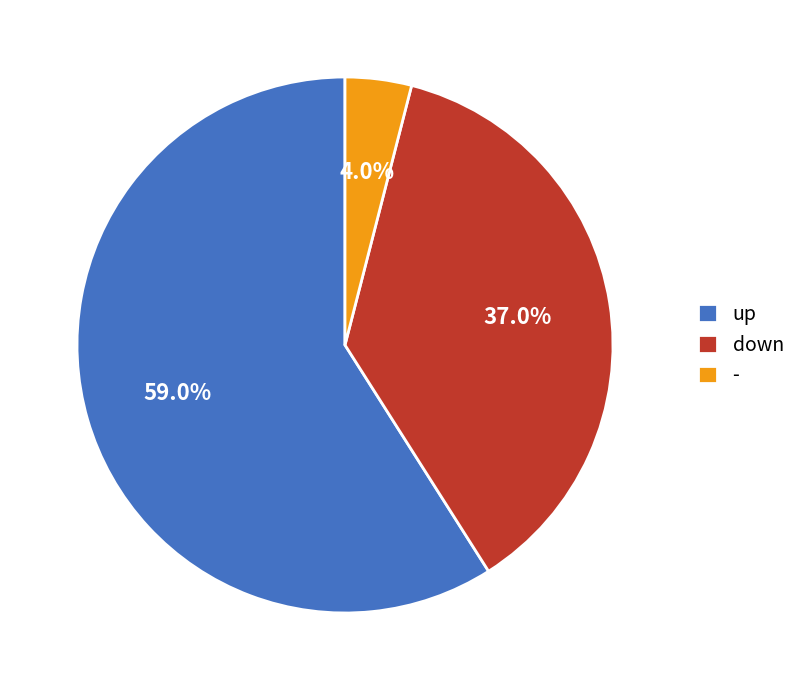

Is it true that down is 37% of the pie?

True